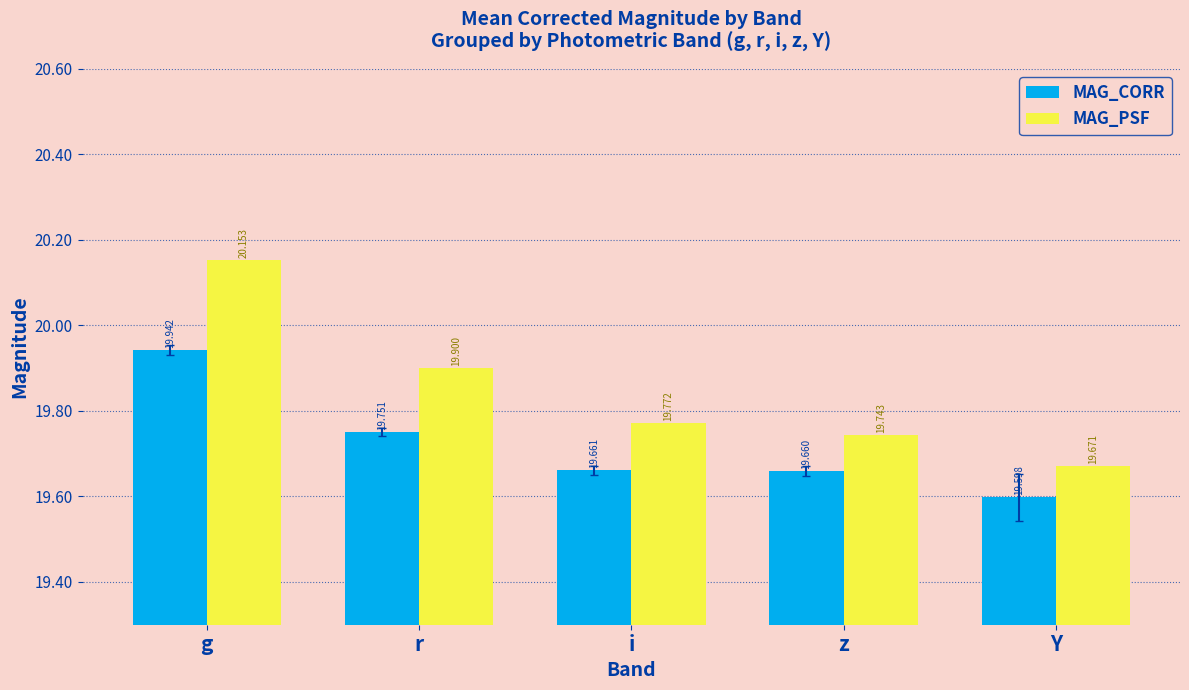

Reading left to right, transcribe all the data shown in this chart.

MAG_CORR: g=19.9	r=19.8	i=19.7	z=19.7	Y=19.6
MAG_PSF: g=20.2	r=19.9	i=19.8	z=19.7	Y=19.7